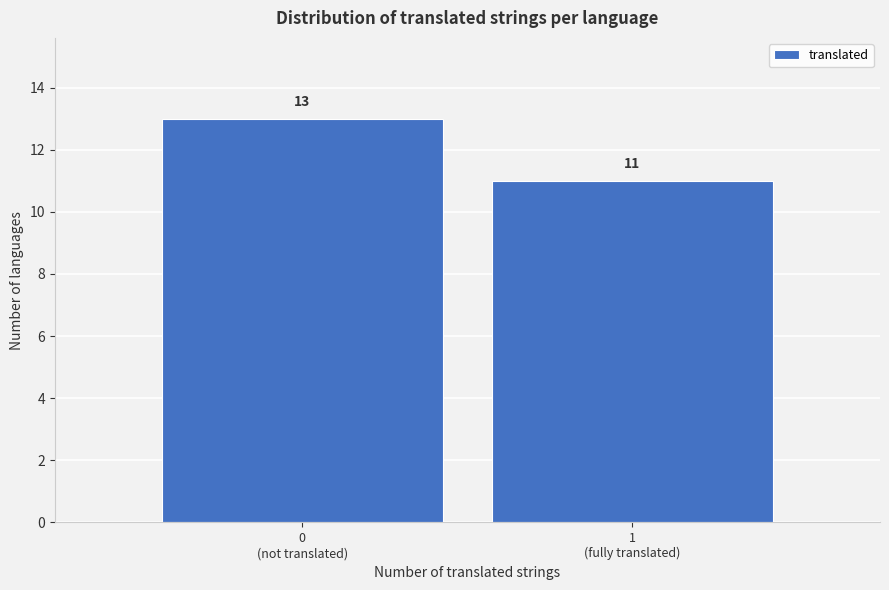

Reading right to left, transcribe all the data shown in this chart.

11	13